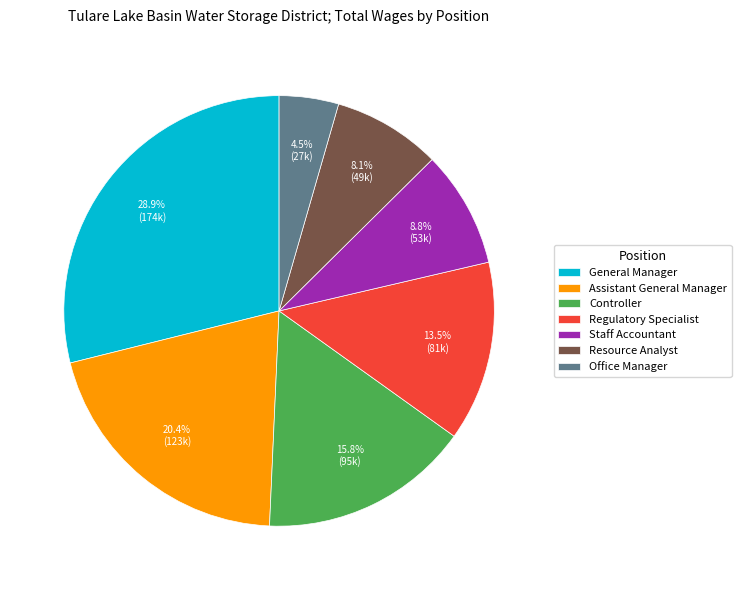

To the nearest percent, what is the difference between the largest and smallest slice percentages?

24%